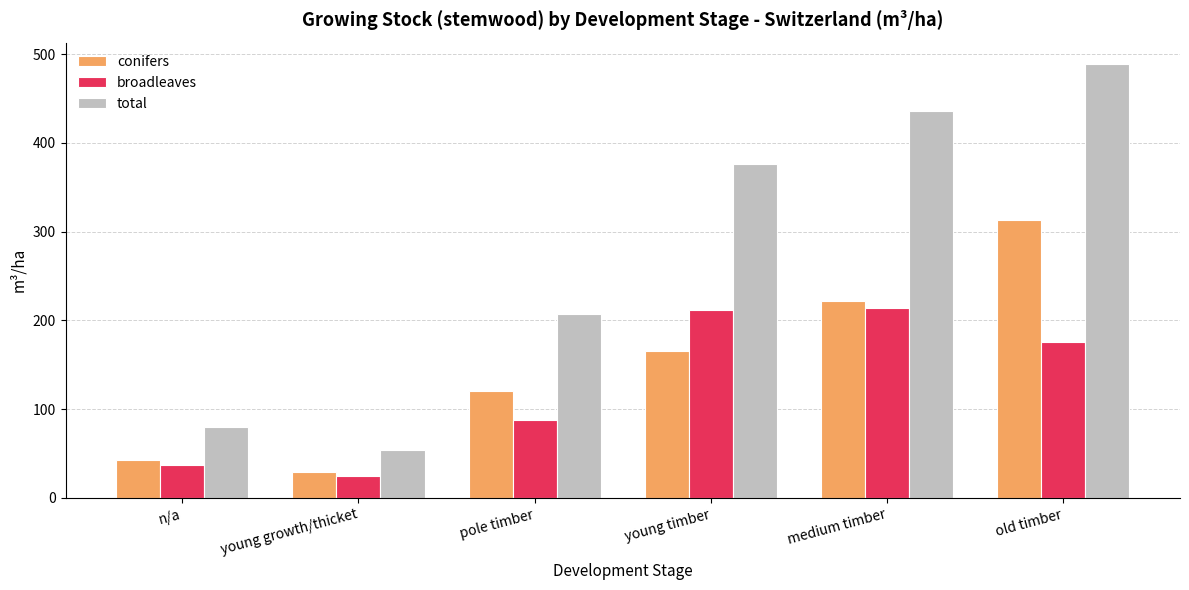

What is the spread (max minus min) of values at medium timber?

222.2